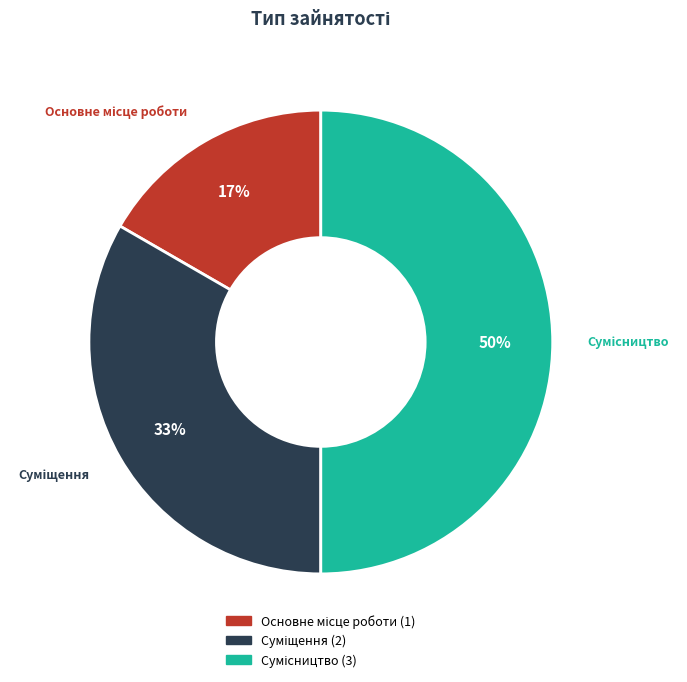

To the nearest percent, what is the difference between the largest and smallest slice percentages?

33%